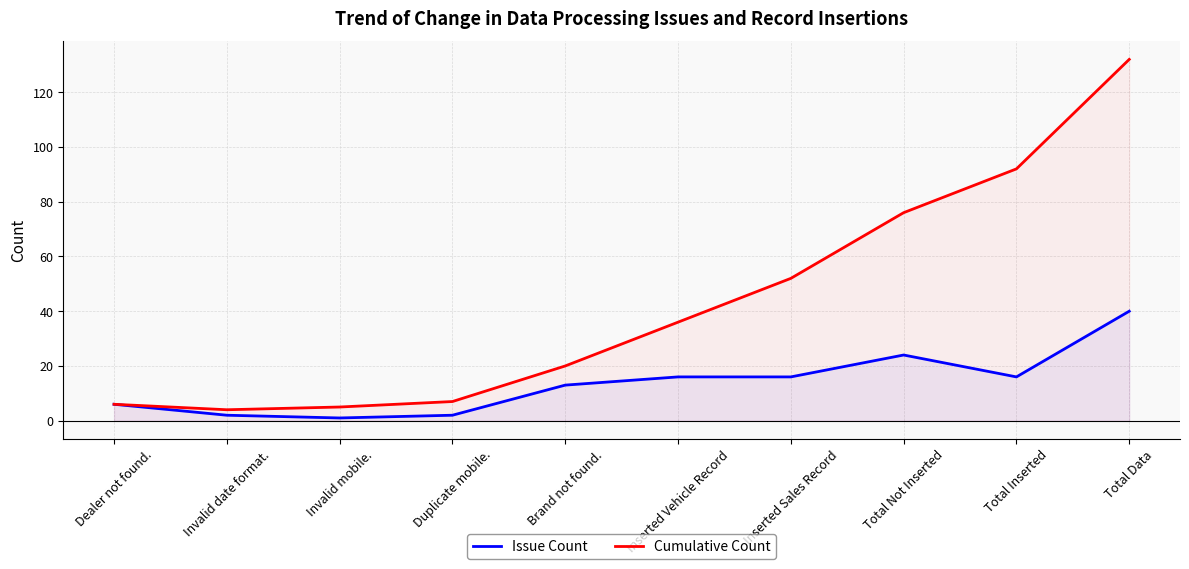

Reading right to left, transcribe all the data shown in this chart.

Issue Count: 40	16	24	16	16	13	2	1	2	6
Cumulative Count: 132	92	76	52	36	20	7	5	4	6